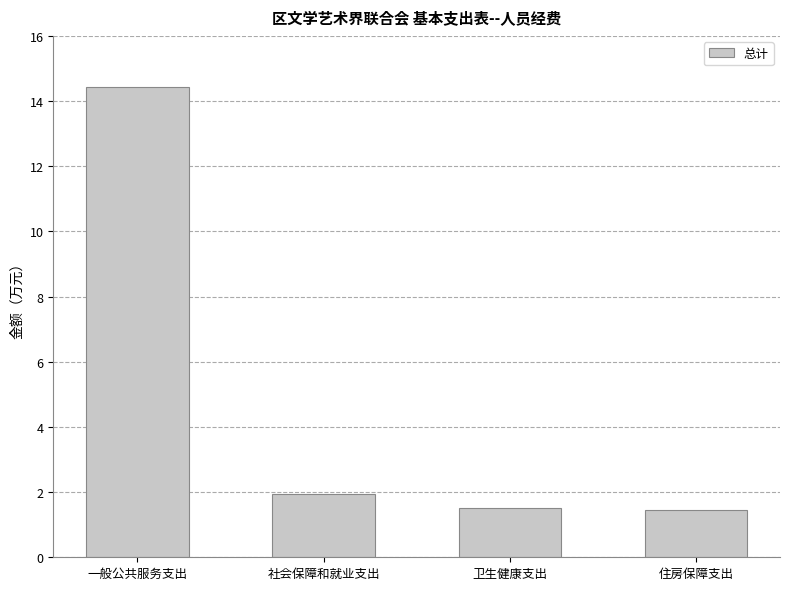

What is the ratio of the value at 一般公共服务支出 to the value at 社会保障和就业支出?

7.5